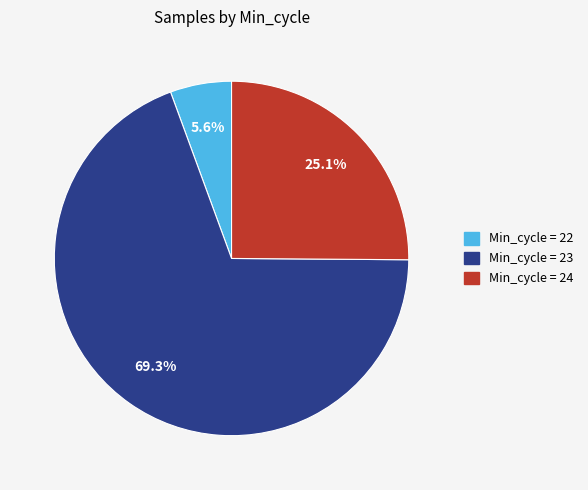

How many segments does this pie chart have?

3